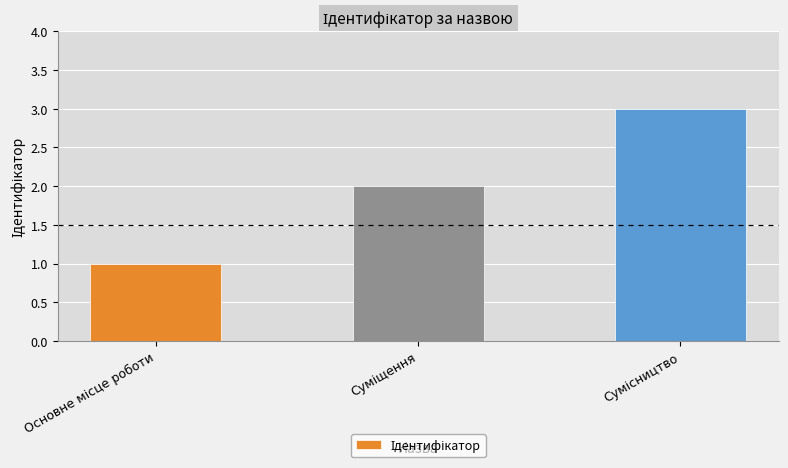

What is the sum of all values?

6